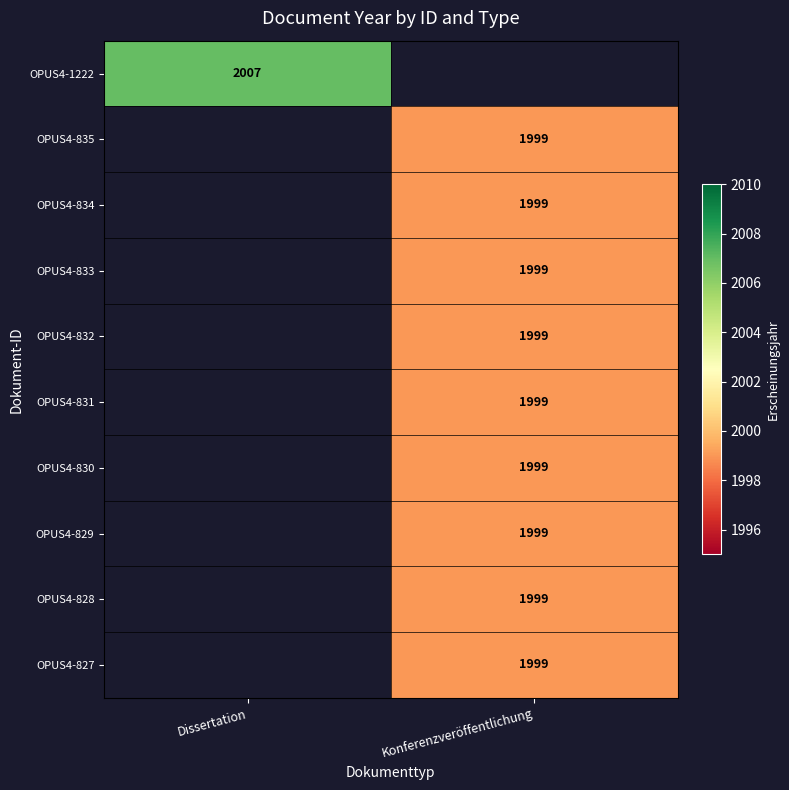

Is it true that OPUS4-829 equals 1069 at Konferenzveröffentlichung?

False